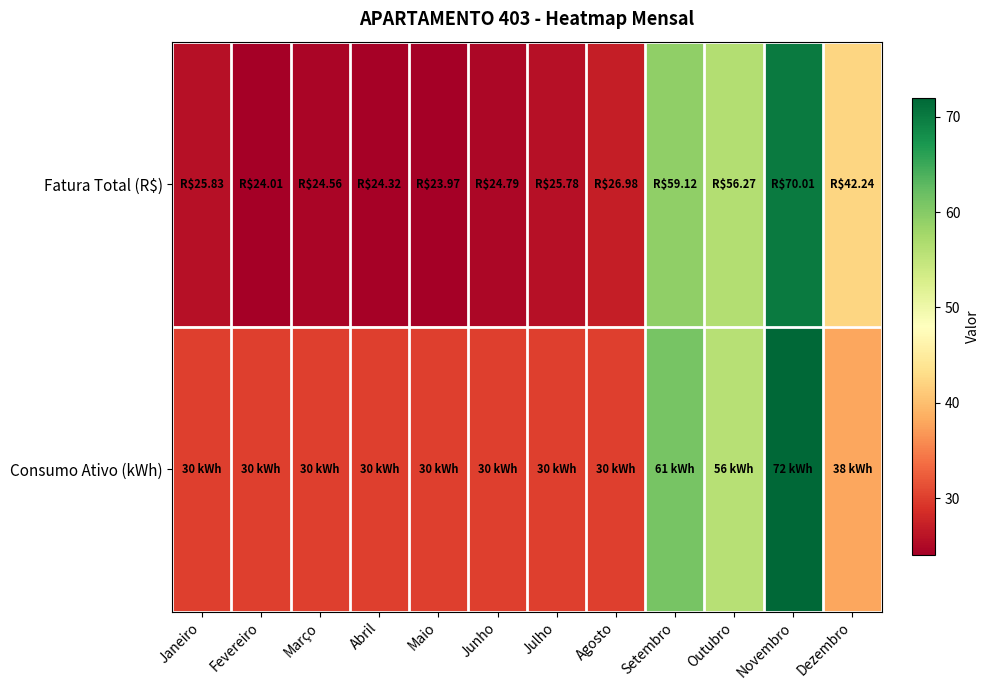

Reading left to right, what are all the values shown in this chart?

Fatura Total (R$): Janeiro=25.8	Fevereiro=24.0	Março=24.6	Abril=24.3	Maio=24.0	Junho=24.8	Julho=25.8	Agosto=27.0	Setembro=59.1	Outubro=56.3	Novembro=70.0	Dezembro=42.2
Consumo Ativo (kWh): Janeiro=30.0	Fevereiro=30.0	Março=30.0	Abril=30.0	Maio=30.0	Junho=30.0	Julho=30.0	Agosto=30.0	Setembro=61.0	Outubro=56.0	Novembro=72.0	Dezembro=38.0